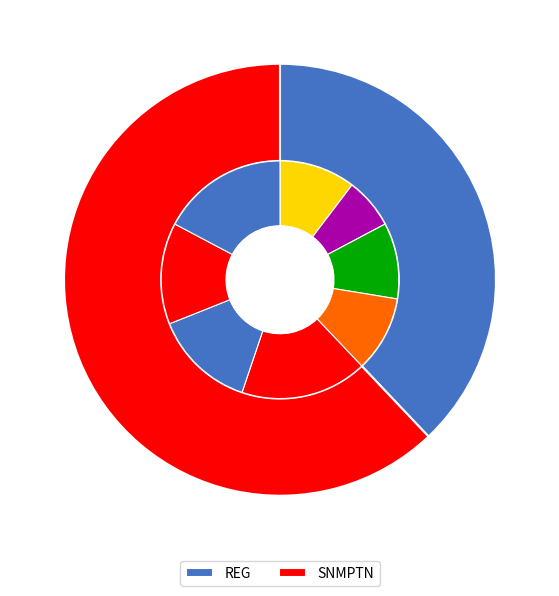

True or false: SNMPTN accounts for 62% of the total.

True